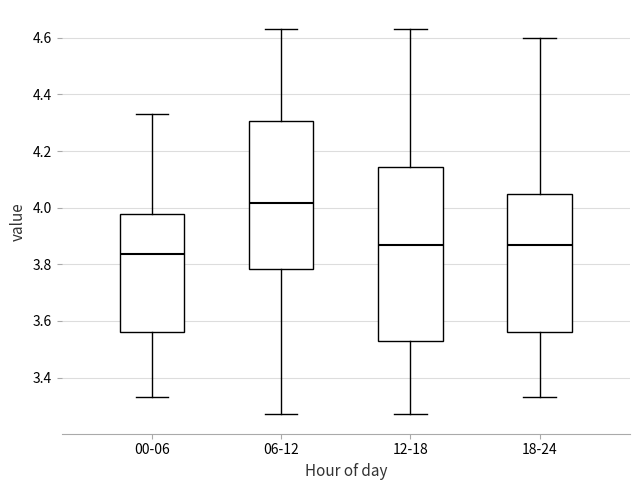

Reading left to right, read every box against the y-axis: the position of its median line, the range the box covers, and the ends of its whiskers. The values are not printed on the chart, so give them approximately, as read against the axis.

00-06: median 3.84, box 3.56 to 3.98, whiskers 3.34 to 4.34
06-12: median 4.02, box 3.78 to 4.30, whiskers 3.28 to 4.64
12-18: median 3.88, box 3.54 to 4.14, whiskers 3.28 to 4.64
18-24: median 3.88, box 3.56 to 4.04, whiskers 3.34 to 4.60